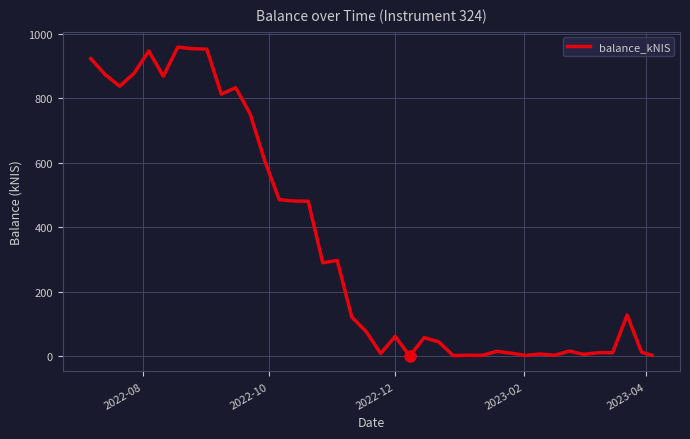

What is the maximum value shown in the chart?

958.6